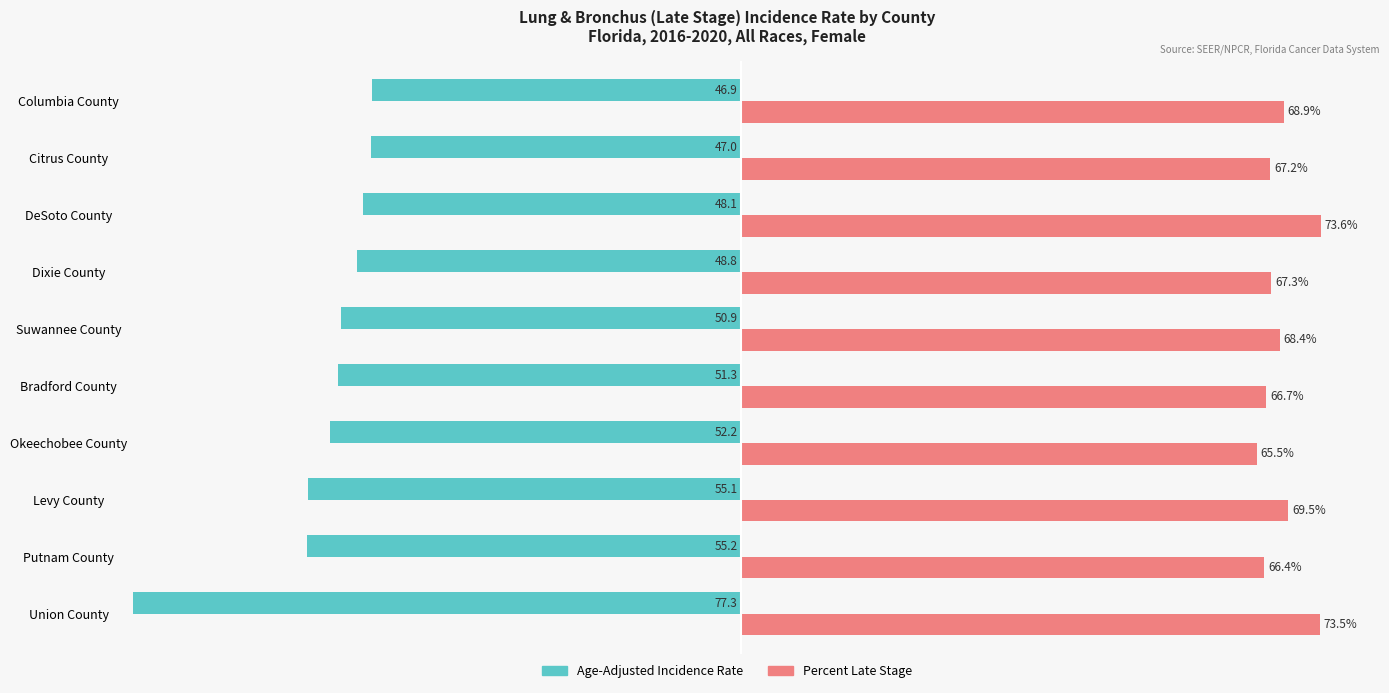

At which label is Age-Adjusted Incidence Rate closest to -62?

Putnam County